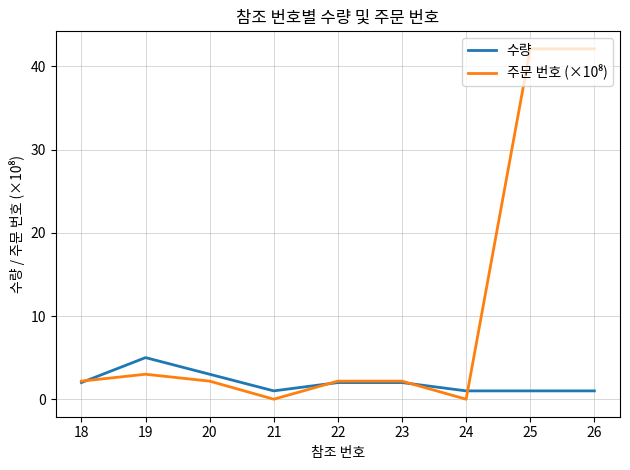

The 주문 번호 (×10⁸) series shows 42.1 at 25. True or false?

True